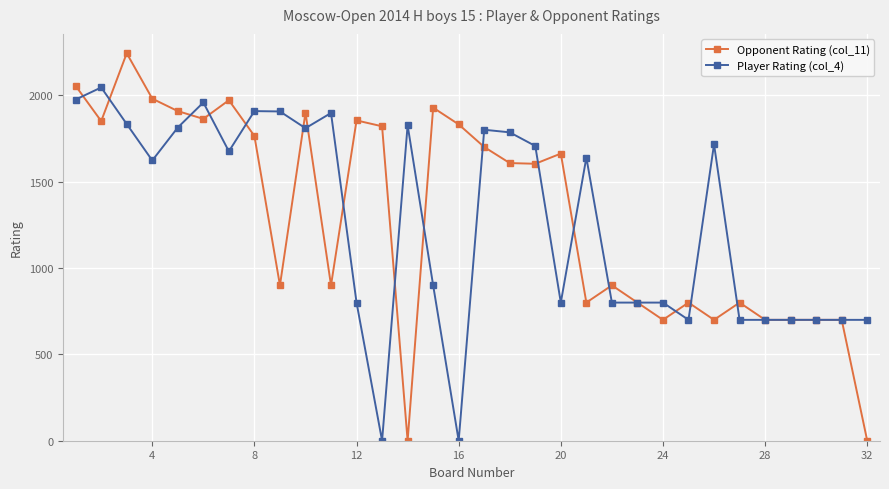

At how many categories does at least one series exceed 1289?

22